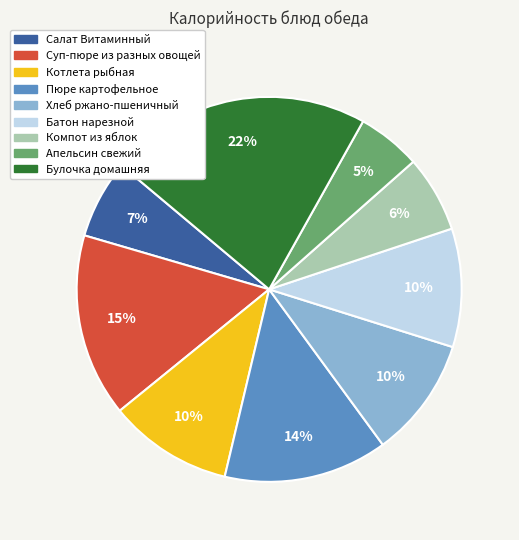

Does any single category account for the majority?

No